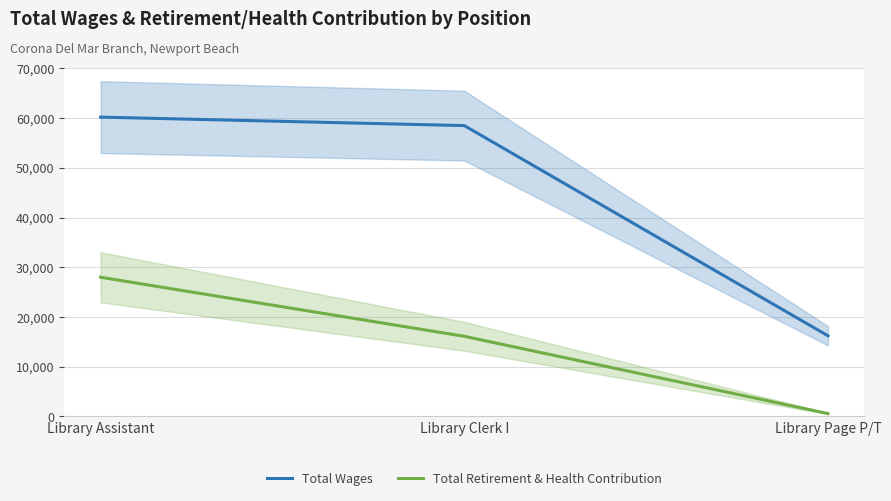

Which category has the lowest value across all series?

Library Page P/T